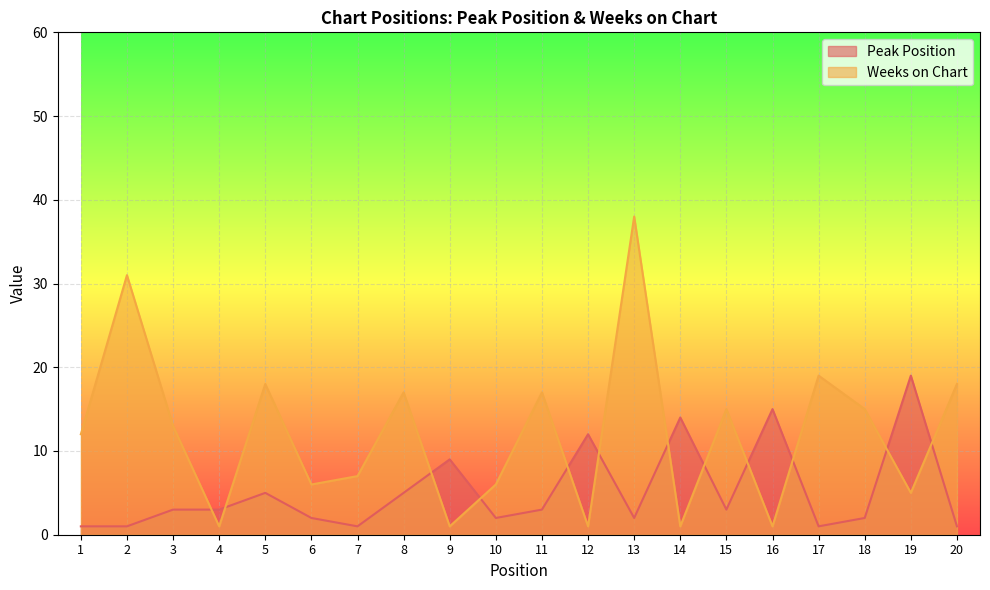

Where does the Weeks on Chart series first go above 13?

2